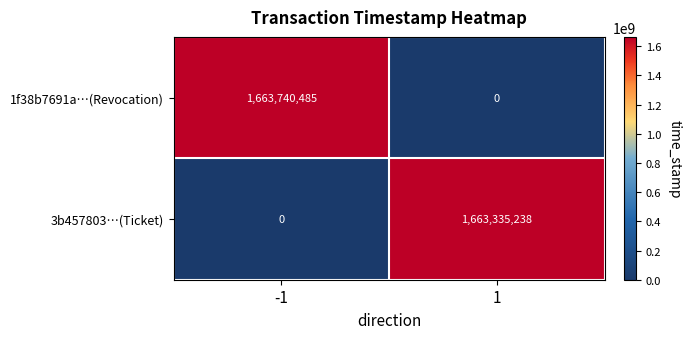

What is the sum of all 1f38b7691a…(Revocation) values?

1663740485